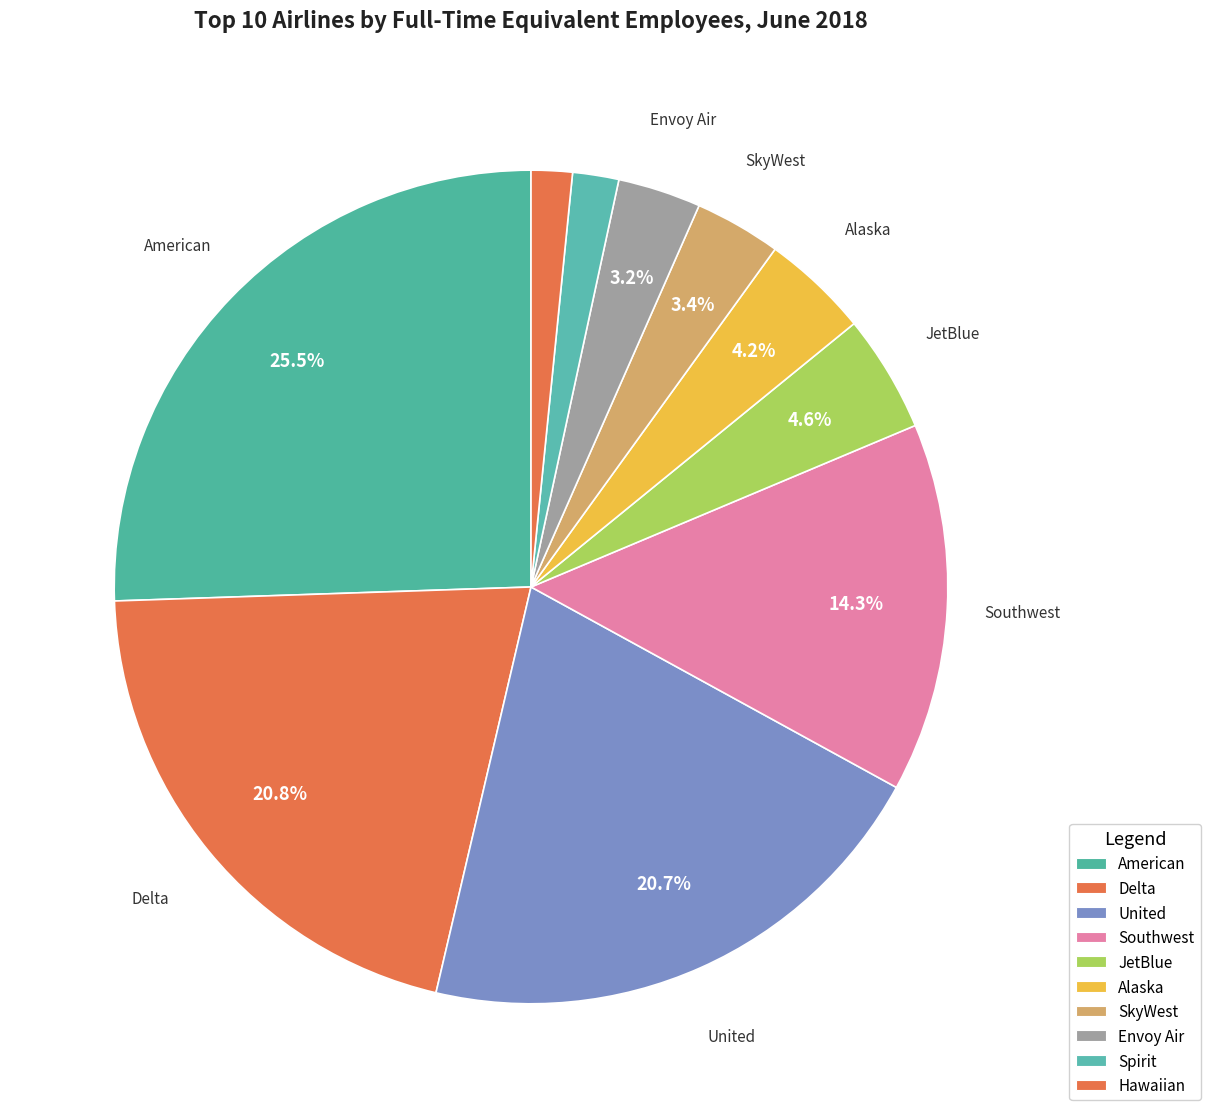

What portion of the pie excludes United?

79.3%